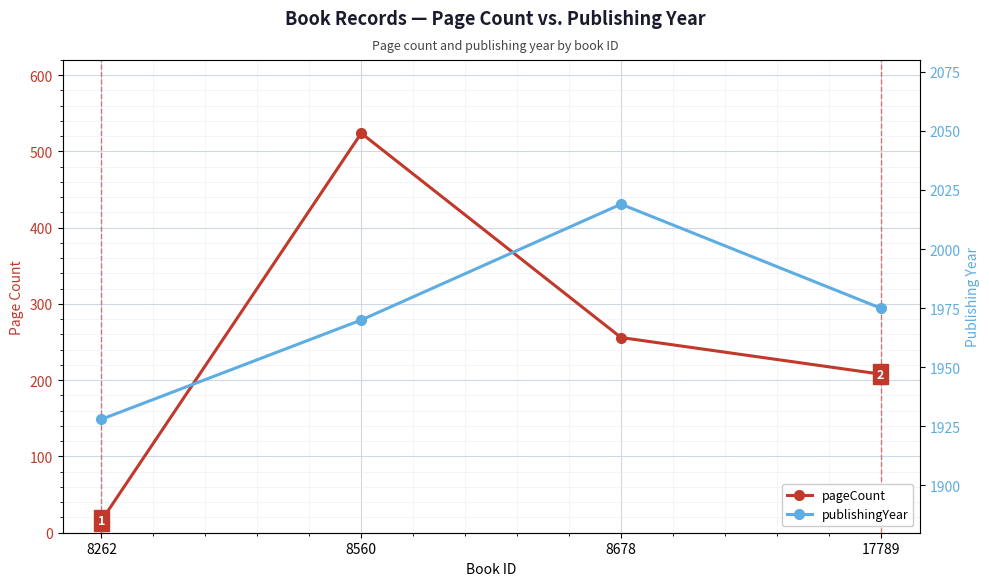

What is the average value of the pageCount series?

251